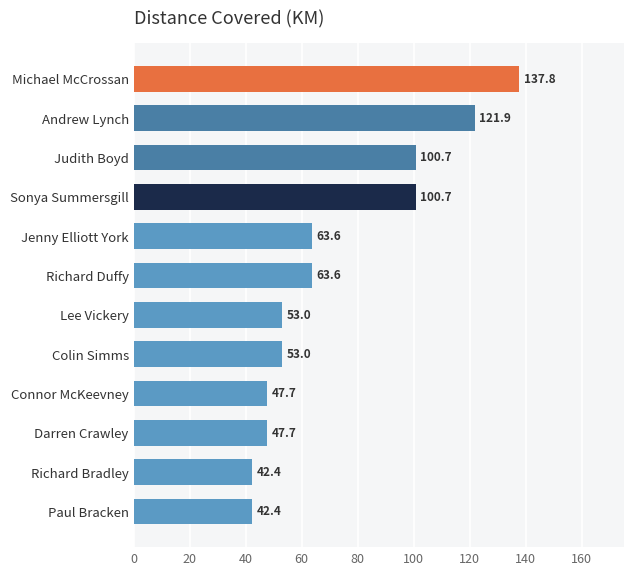

What is the value of the 12th bar from the top?

42.4